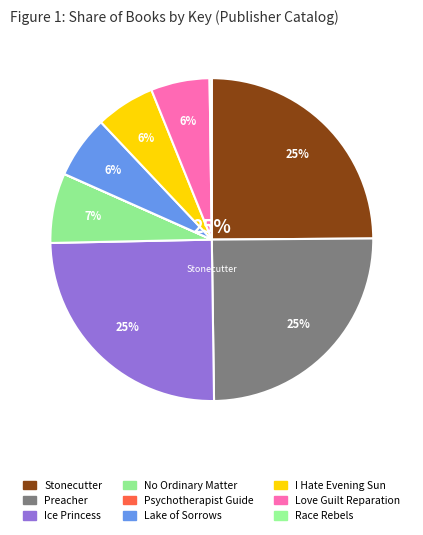

Does Love Guilt Reparation account for over 50% of the chart?

No